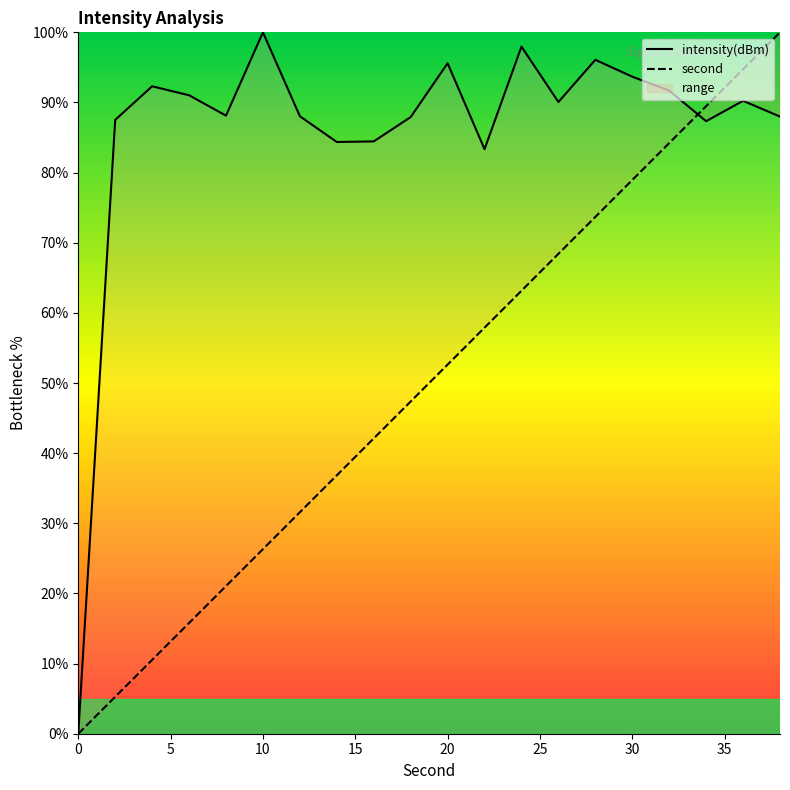

True or false: intensity(dBm) and second intersect in this chart.

True